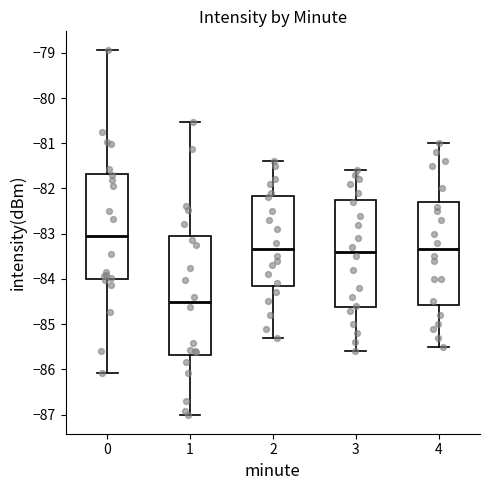

Which box is the tallest, from its lower edge to its upper edge?

1